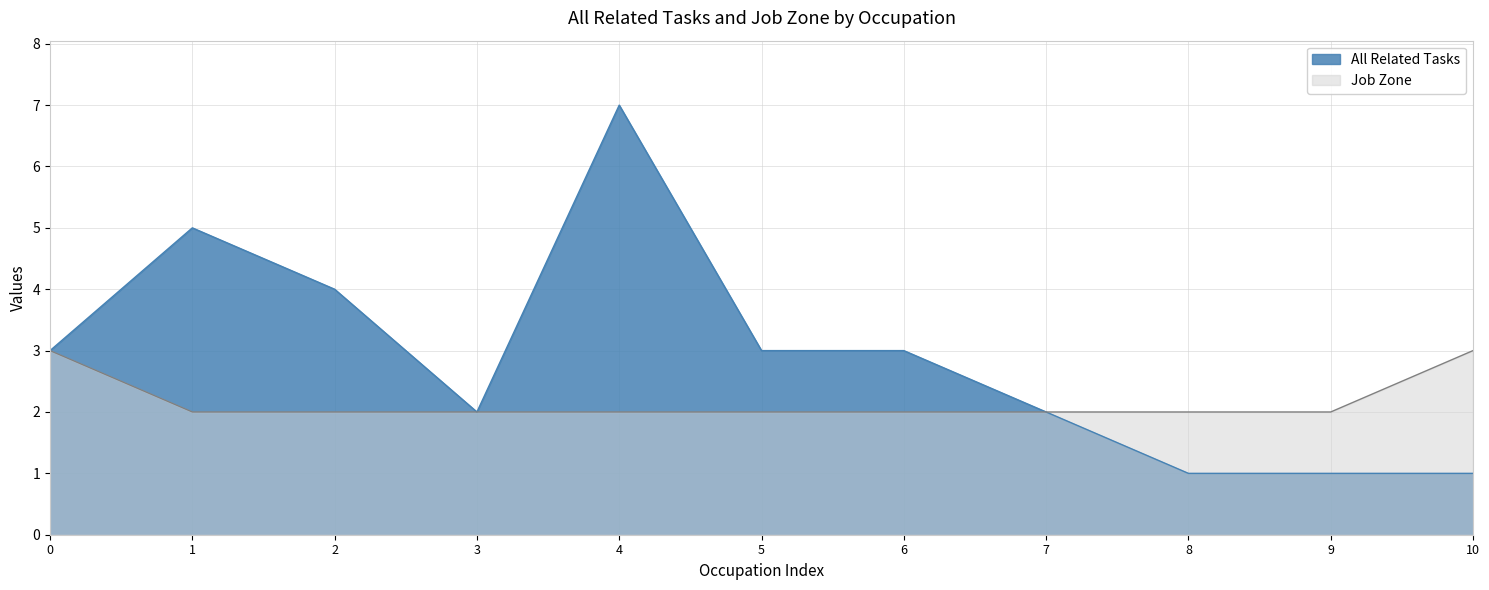

True or false: Job Zone has a value of 1 at 8.

False